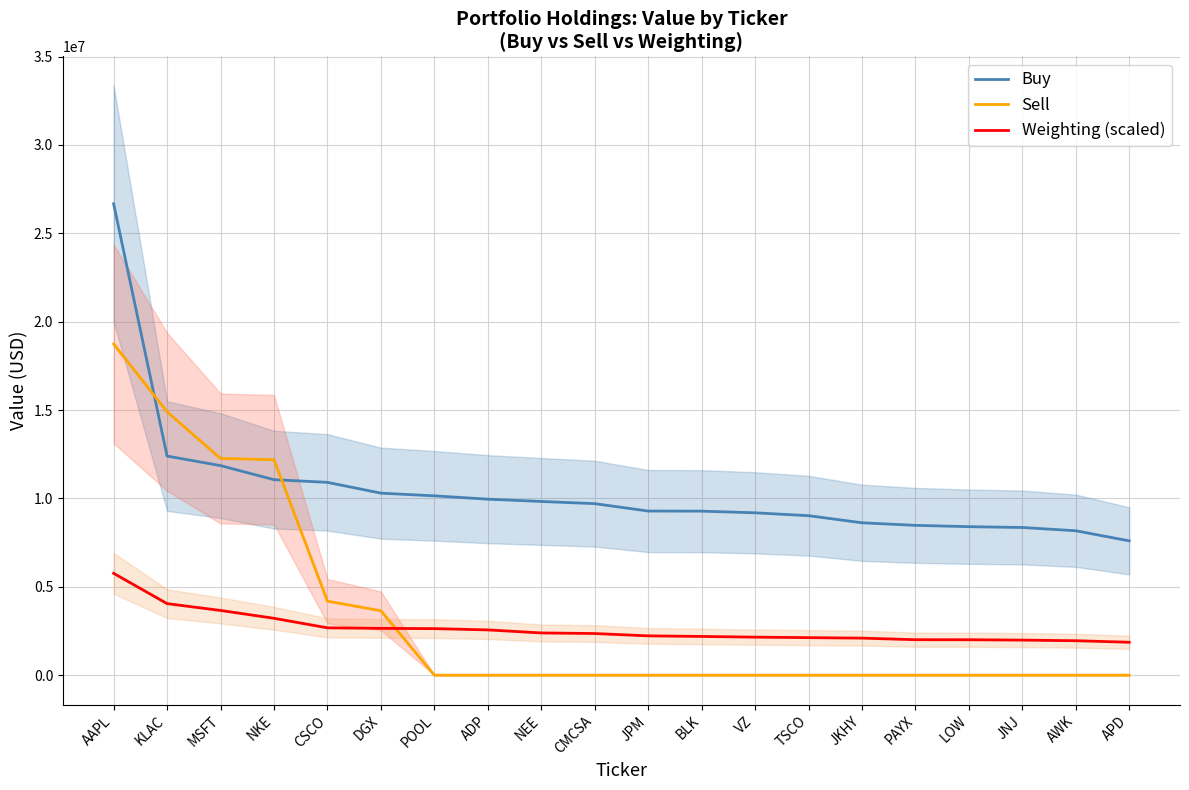

List the series in order of their peak value, highest first.

Buy, Sell, Weighting (scaled)